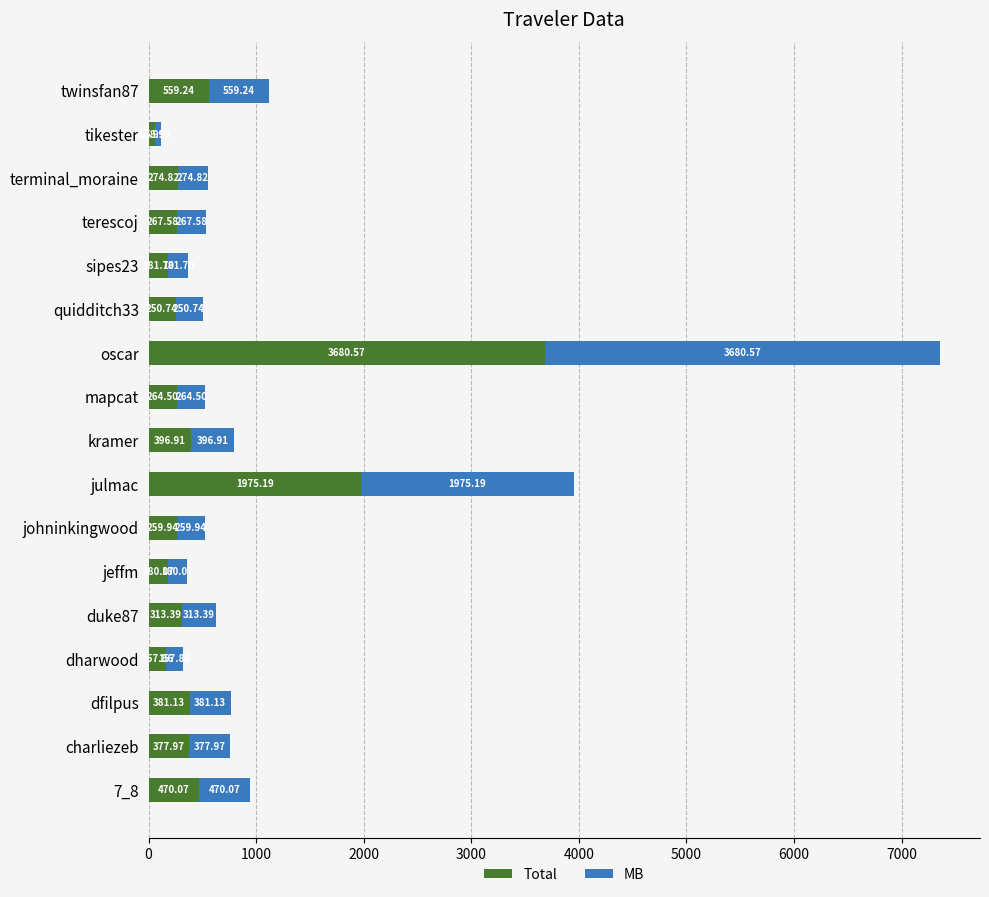

At which category is the sum across all series the highest?

oscar